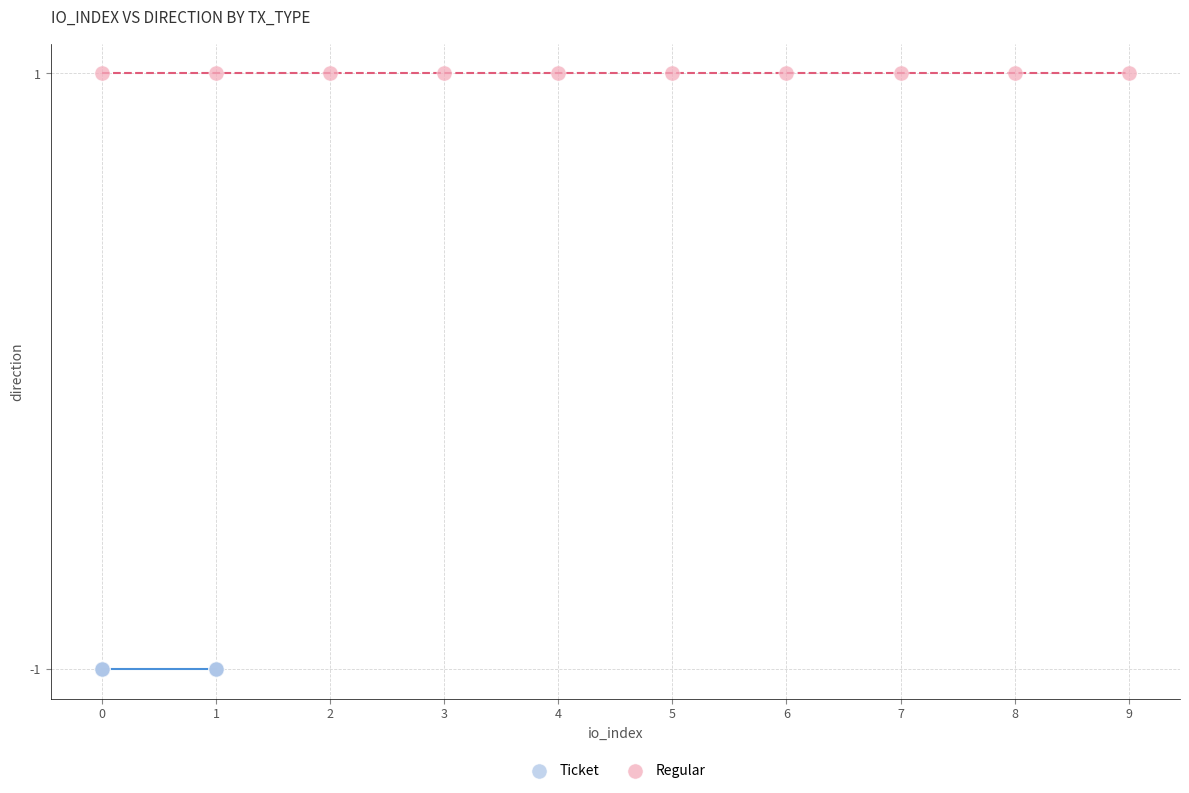

What are all the series names shown in the legend?

Ticket, Regular